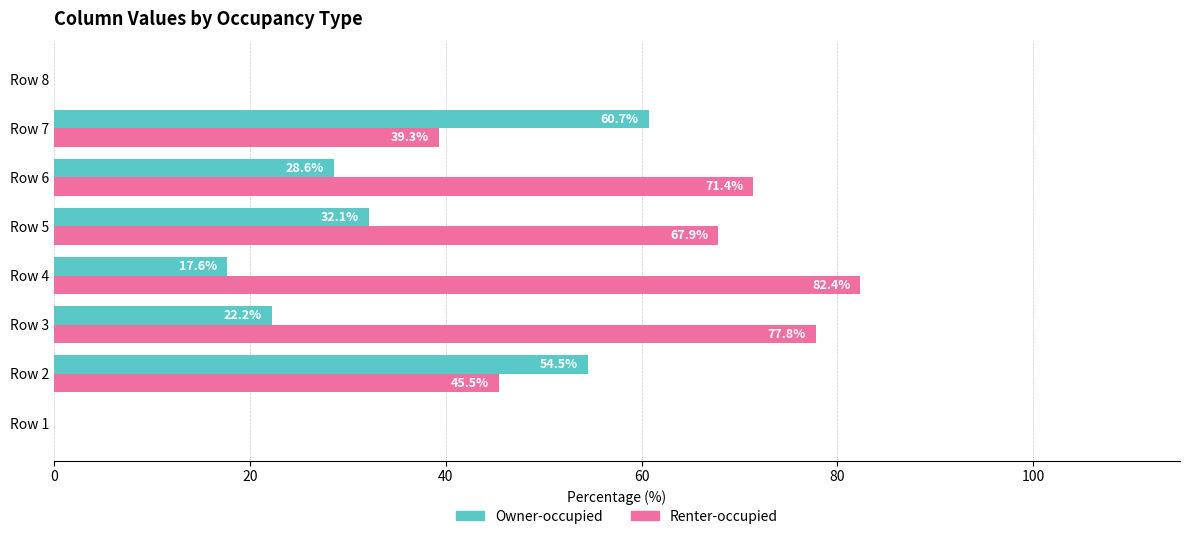

What is the sum of the Renter-occupied values at Row 6 and Row 8?

71.4